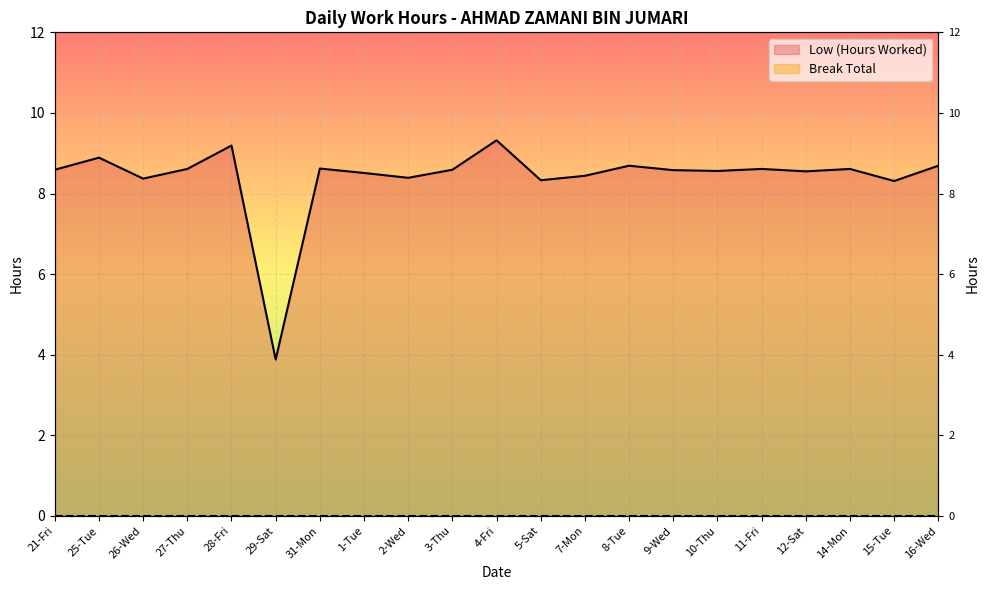

Reading right to left, list all the values displayed in this chart.

16-Wed=8.7	15-Tue=8.3	14-Mon=8.6	12-Sat=8.6	11-Fri=8.6	10-Thu=8.6	9-Wed=8.6	8-Tue=8.7	7-Mon=8.4	5-Sat=8.3	4-Fri=9.3	3-Thu=8.6	2-Wed=8.4	1-Tue=8.5	31-Mon=8.6	29-Sat=3.9	28-Fri=9.2	27-Thu=8.6	26-Wed=8.4	25-Tue=8.9	21-Fri=8.6